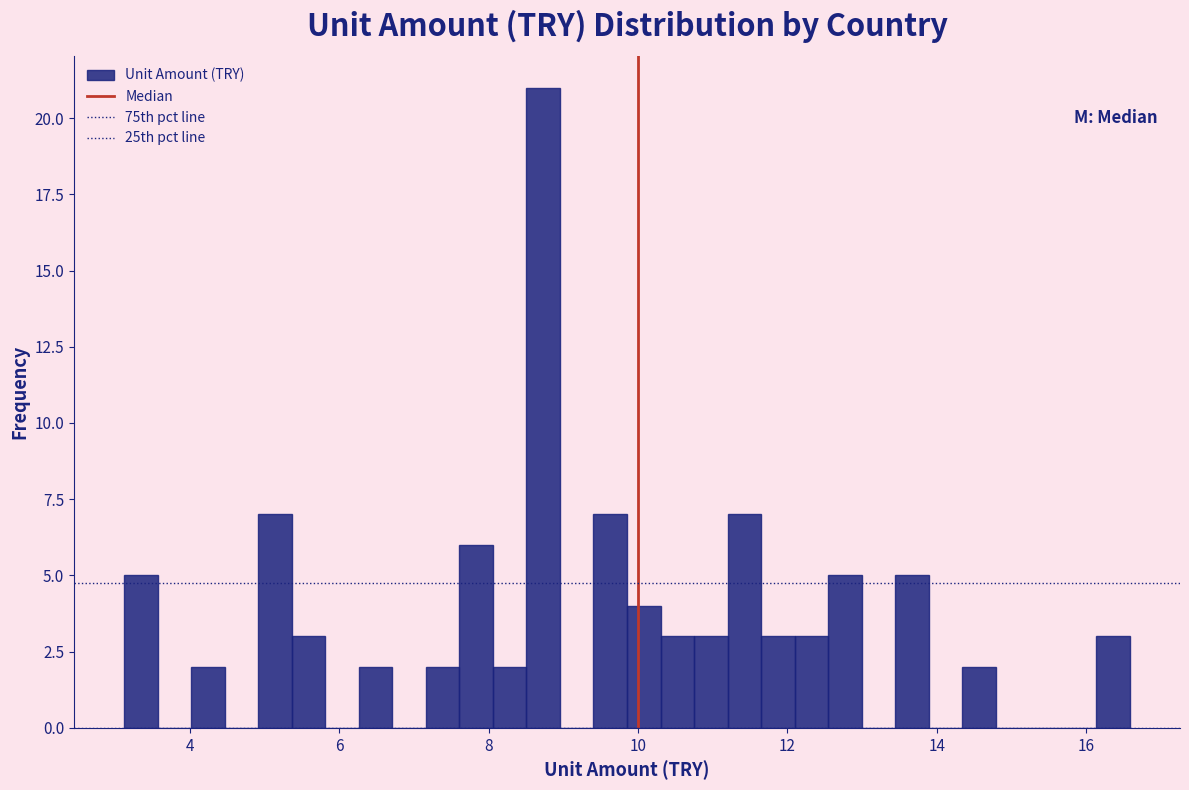

Around what value on the x-axis is the tallest bar? Give the approximate position of its centre, as read against the axis.

8.8